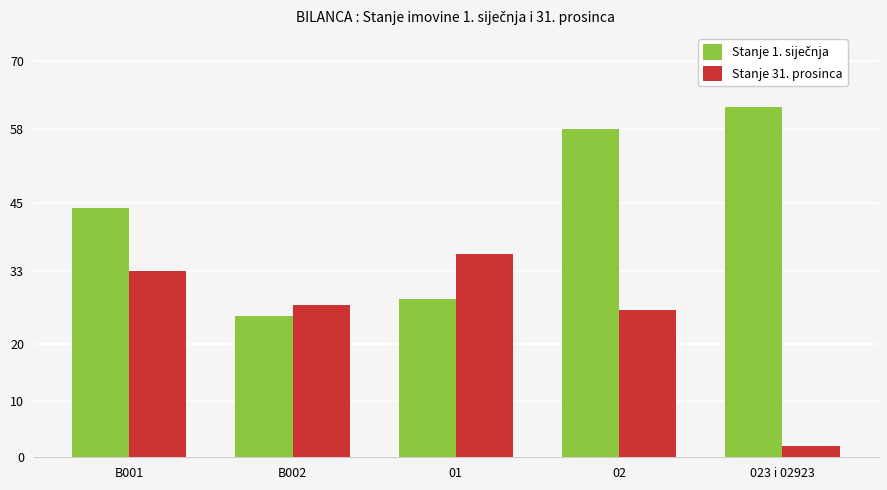

Are the bars horizontal?

No